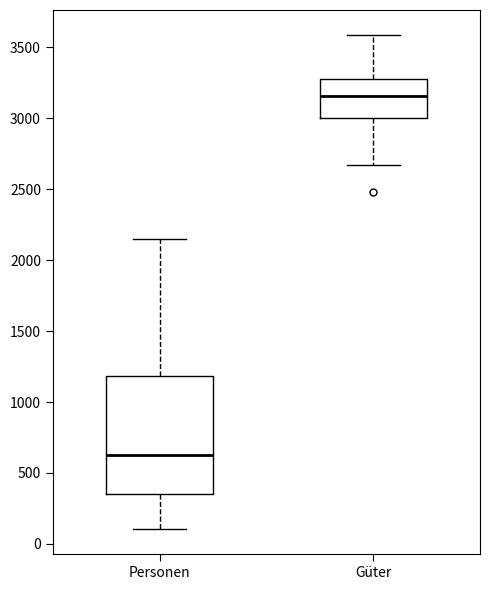

Which box's median line is the highest?

Güter